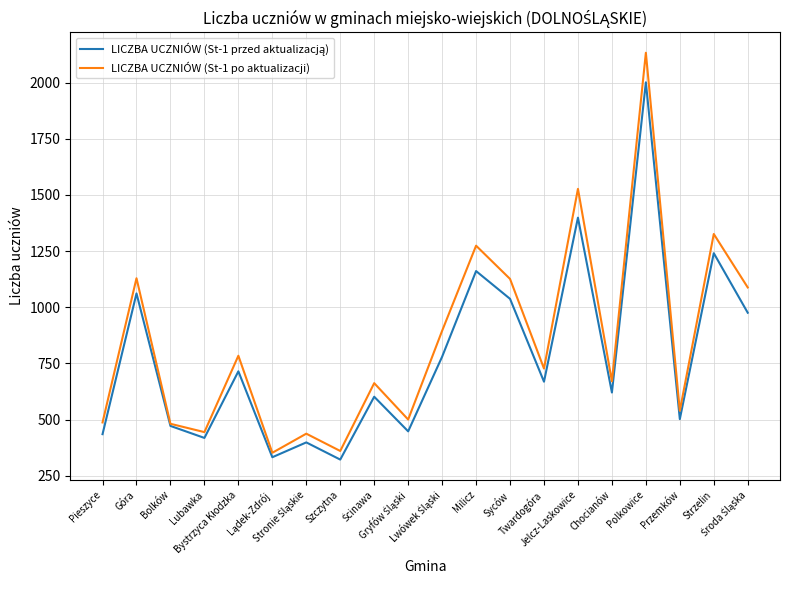

What is the smallest value displayed?

321.7